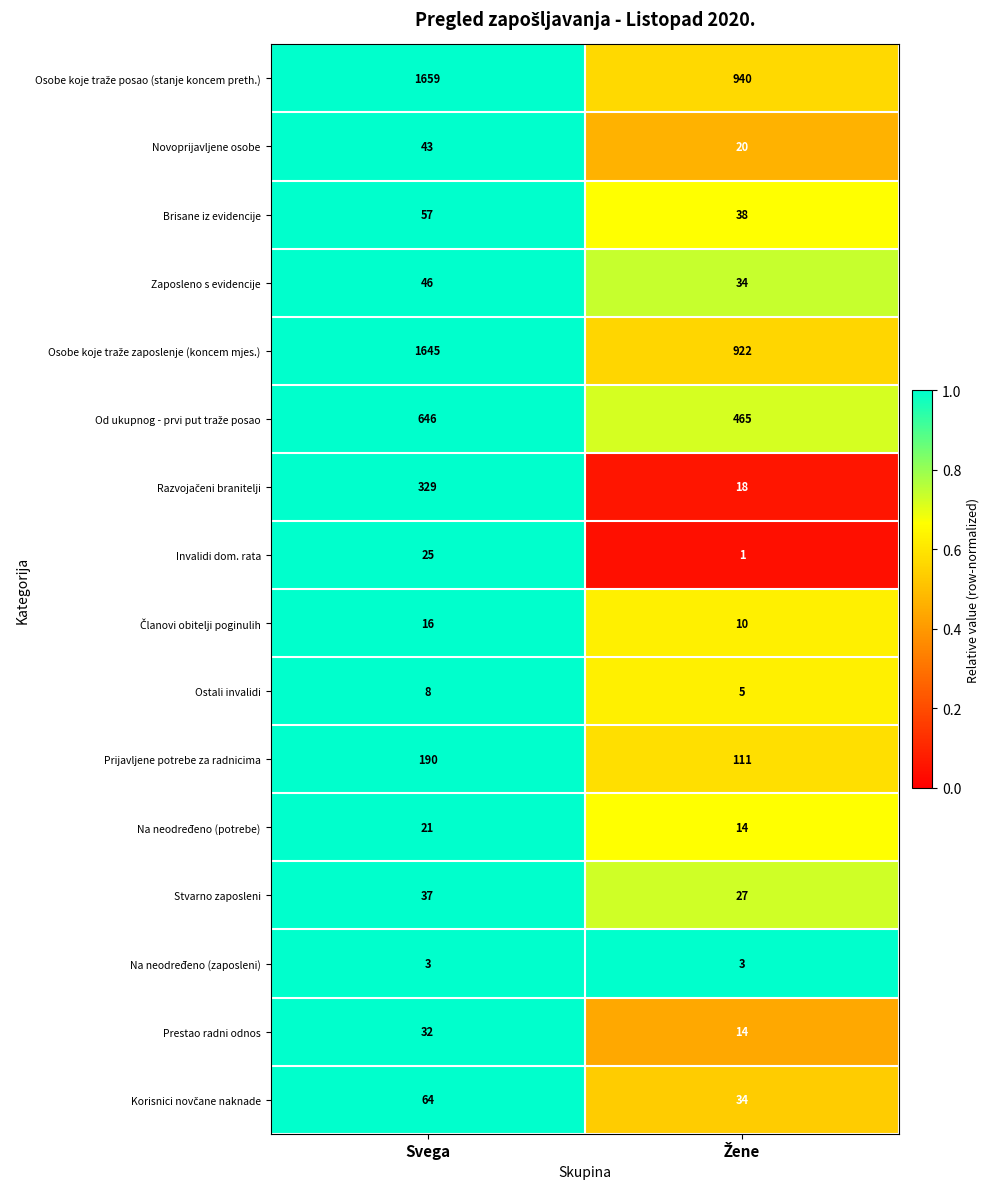

At which category is the sum across all series the highest?

Svega